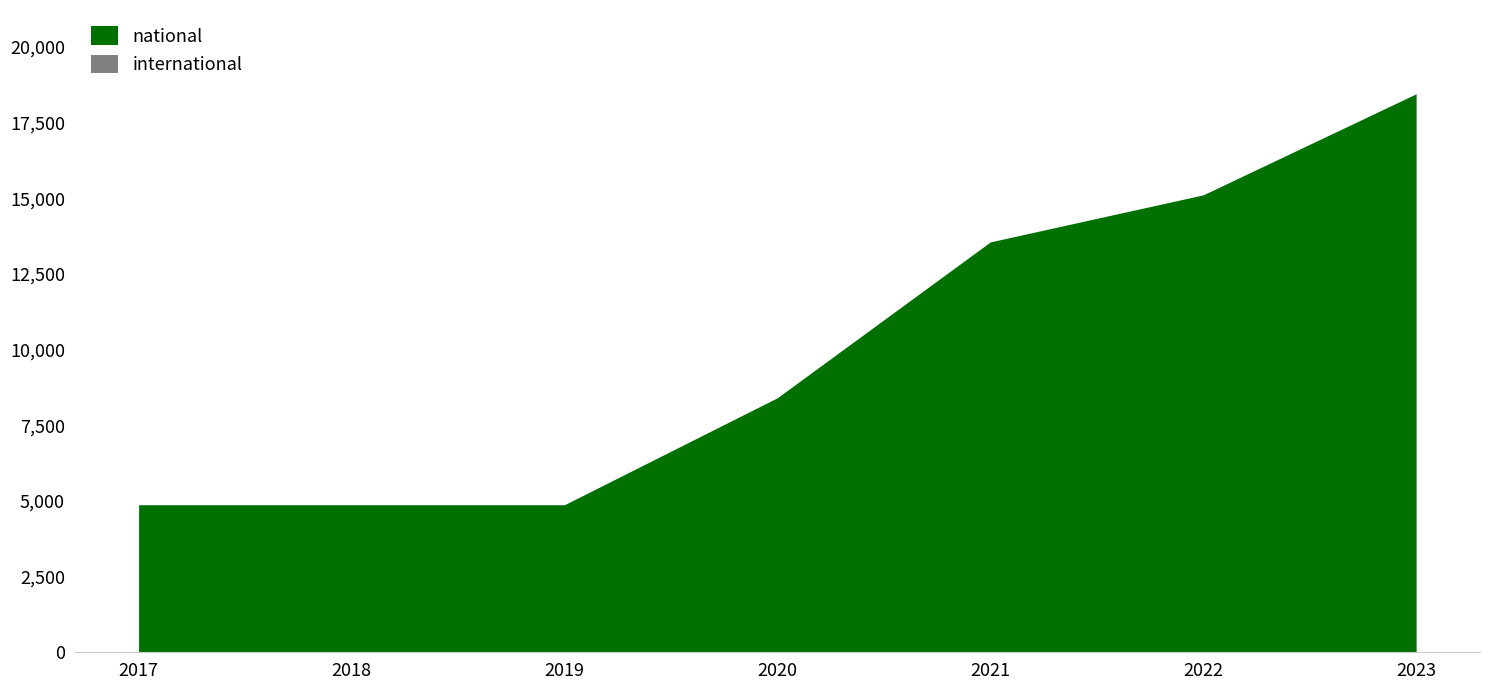

At which category is the sum across all series the highest?

2023